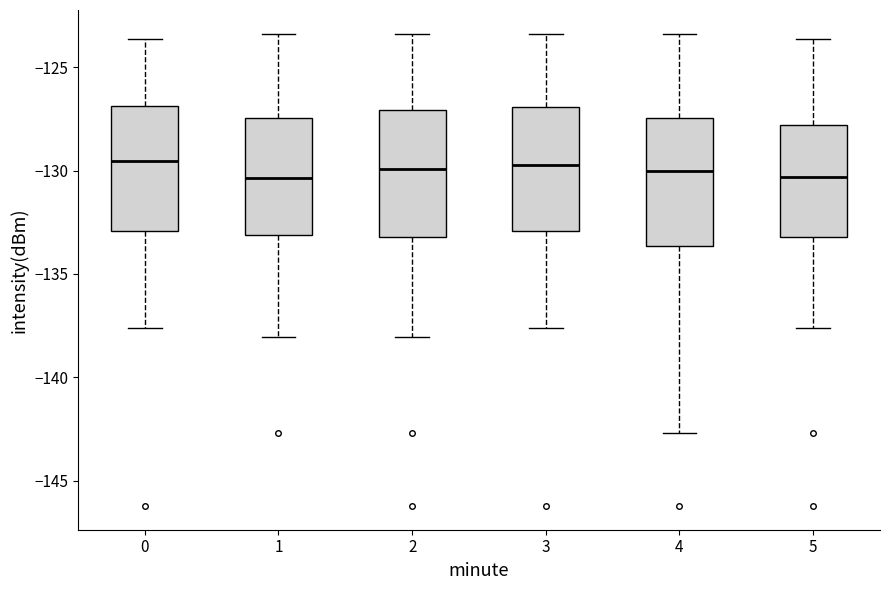

Where is the lower edge of the box at x = 5 on the y-axis? The values are not printed on the chart, so give them approximately, as read against the axis.

-133.0